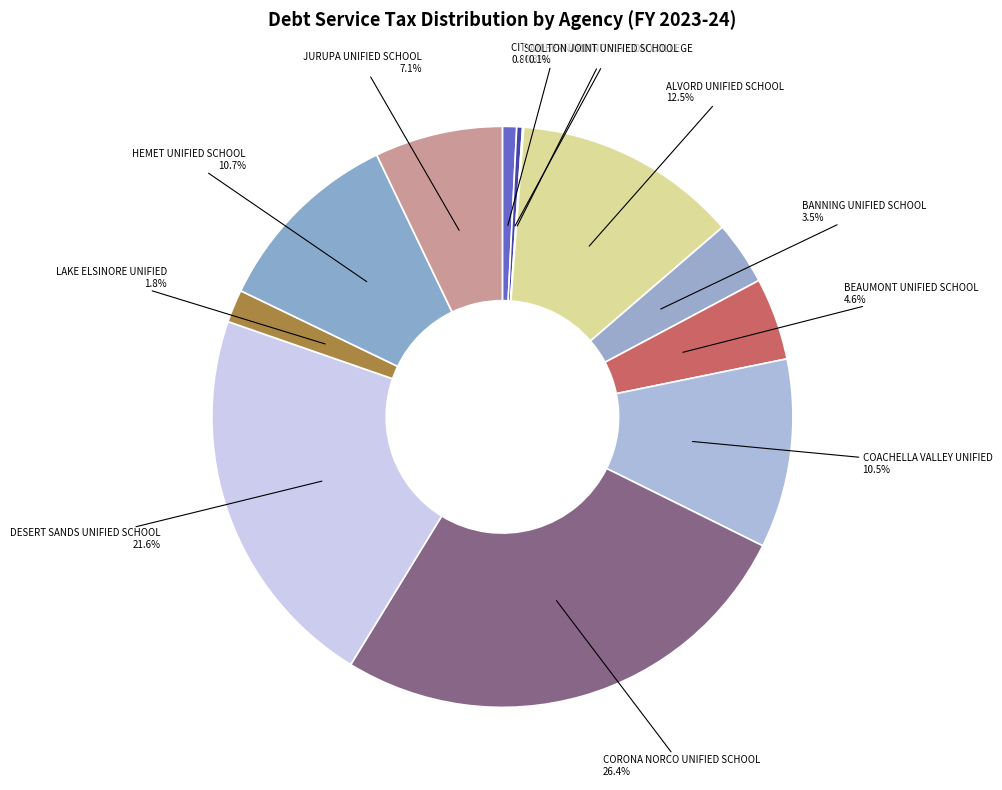

Is it true that ALVORD UNIFIED SCHOOL is 4% of the pie?

False